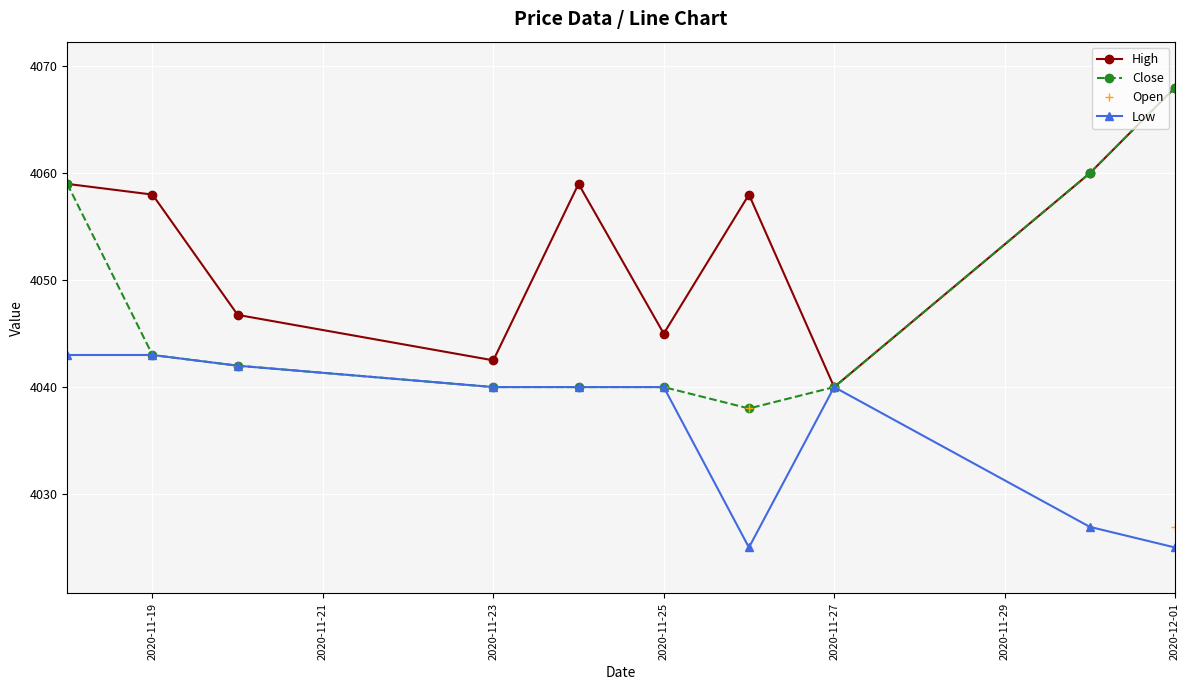

Which series has the largest total across all categories?

High